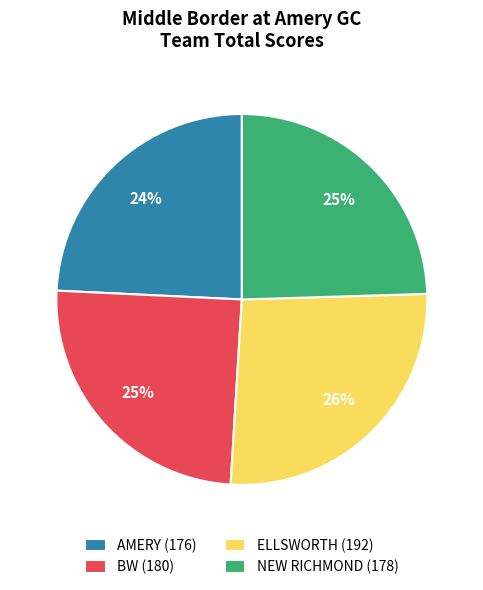

How many slices are in this pie chart?

4